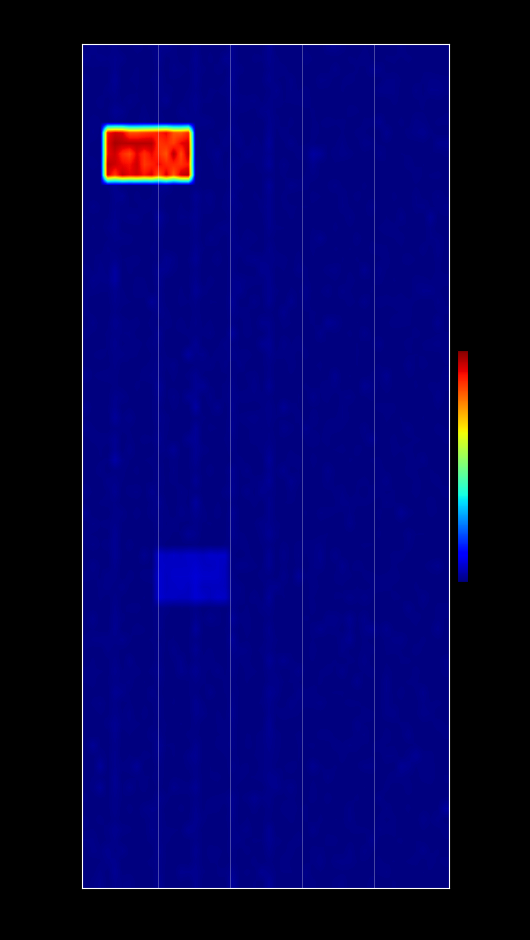

At how many categories does at least one series exceed 213?

1